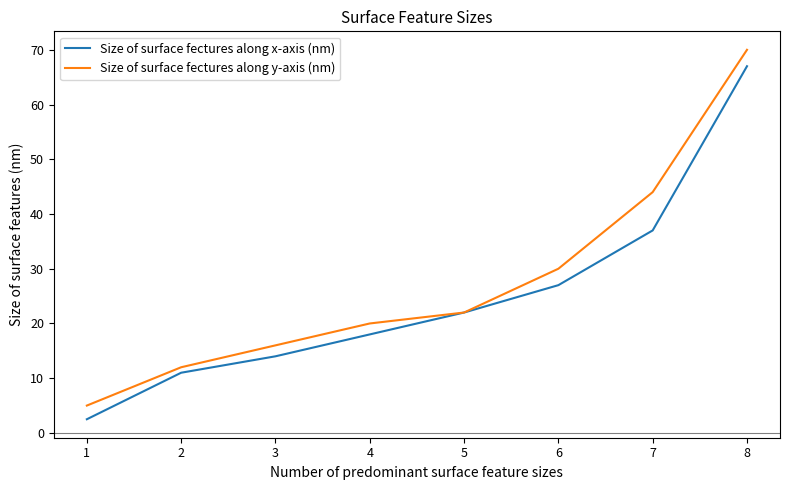

Where is Size of surface fectures along x-axis (nm) nearest to the value 34?

7